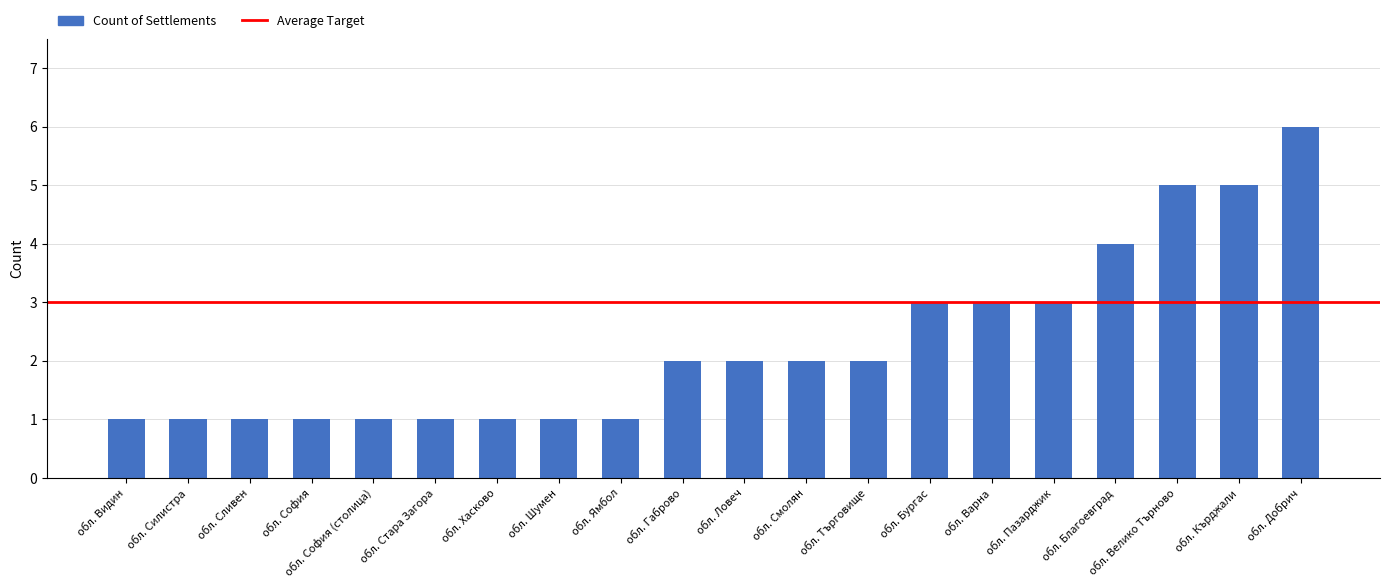

Approximately how many times larger is the value at обл. София (столица) compared to обл. Велико Търново?

0.2